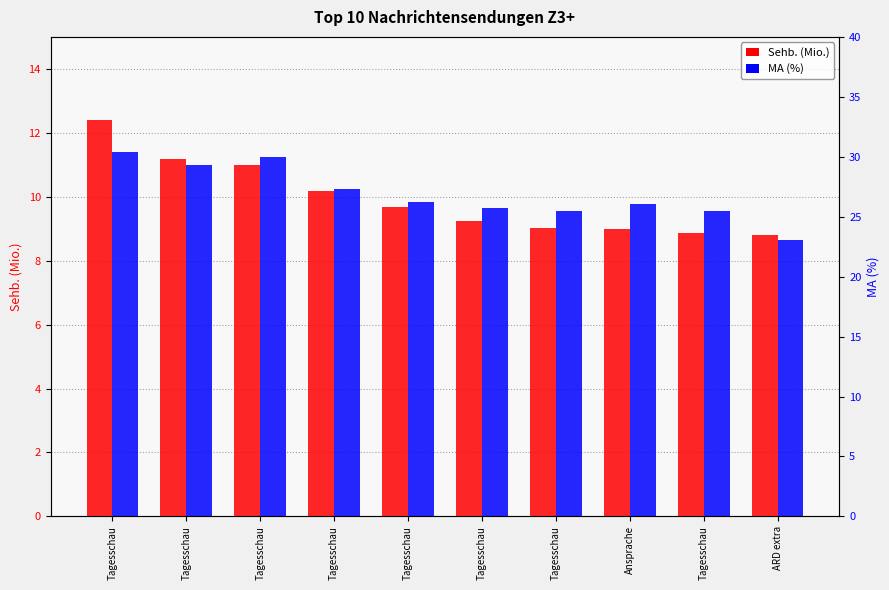

Which category has the highest value across all series?

Tagesschau